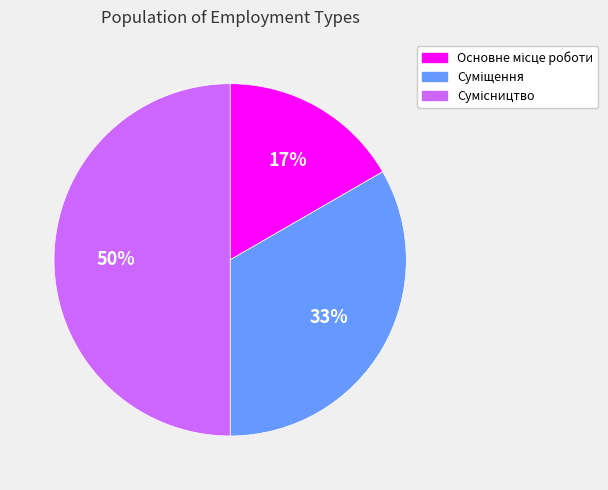

To the nearest percent, what is the difference between the largest and smallest slice percentages?

33%